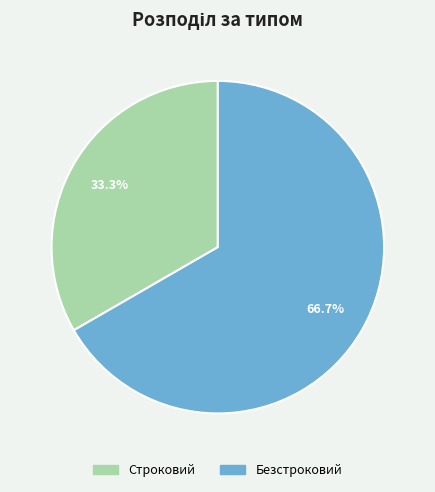

What portion of the pie excludes Безстроковий?

33.3%